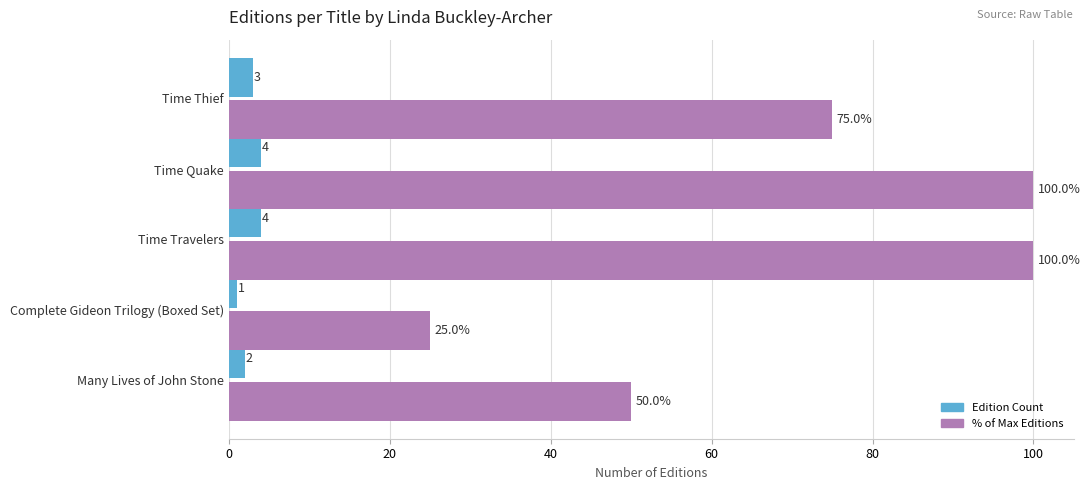

List the series in order of their peak value, lowest first.

Edition Count, % of Max Editions